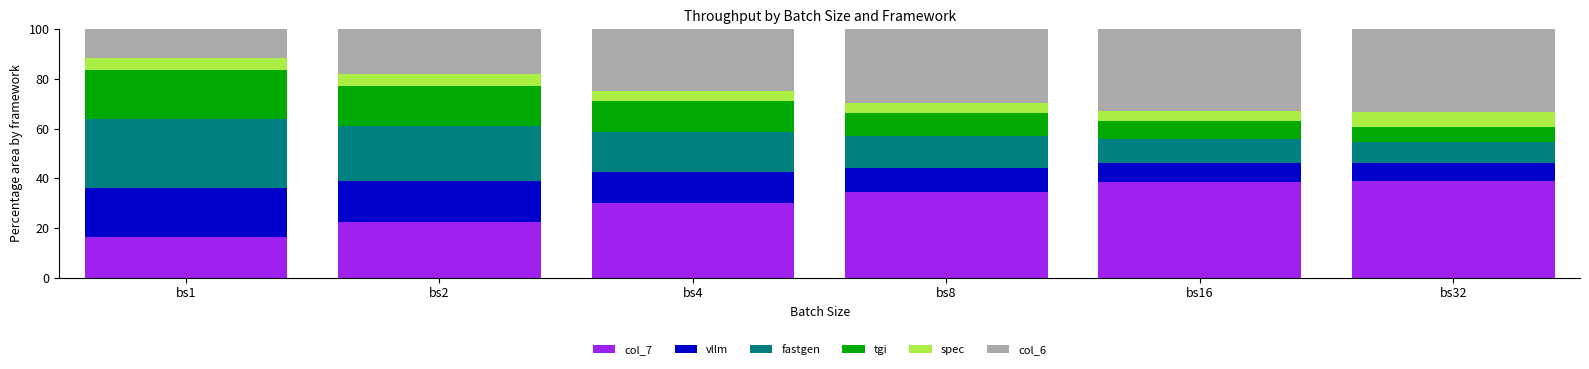

What is the total value across all series at bs8?

100.0